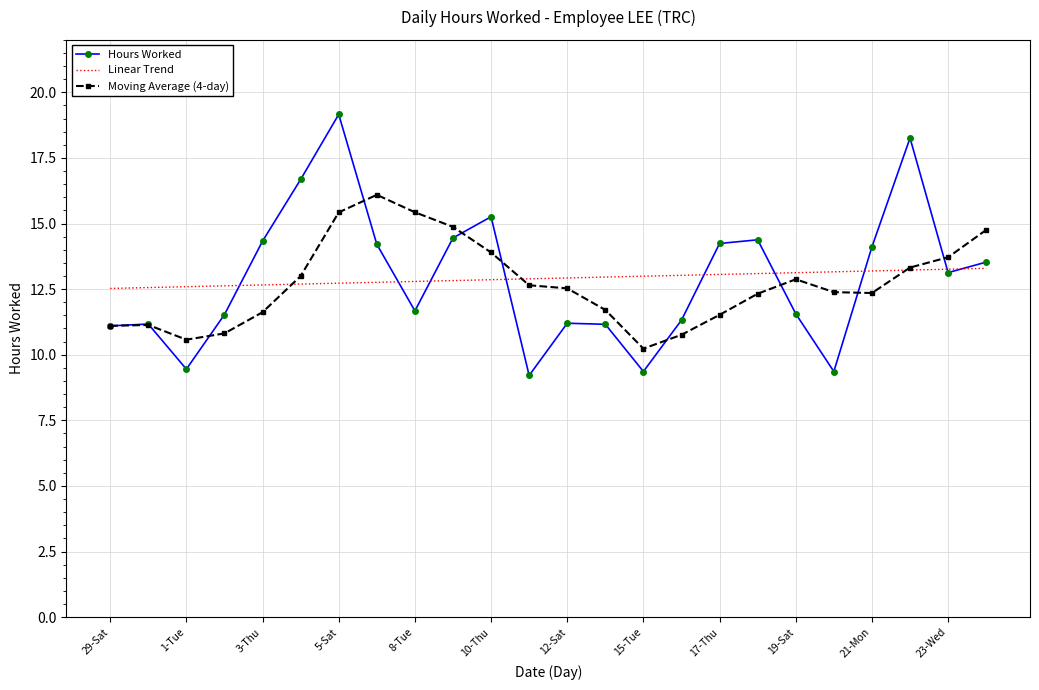

Which series has the largest range (max minus min)?

Hours Worked